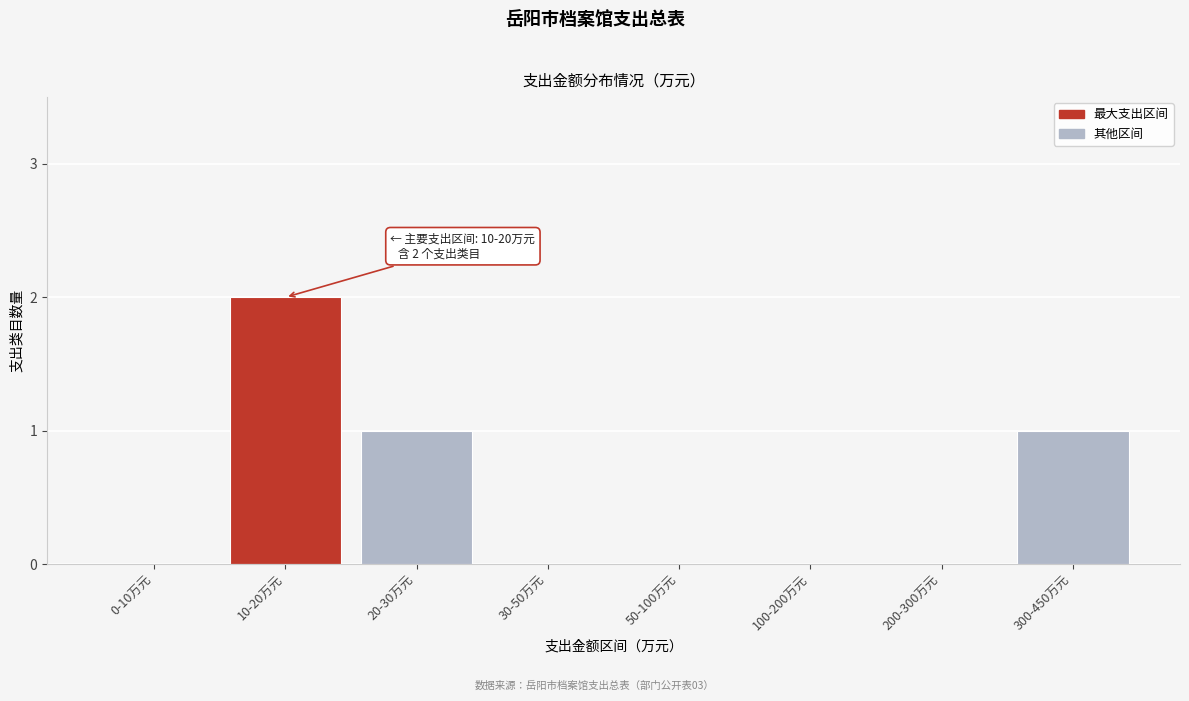

Reading left to right, list all the values displayed in this chart.

0-10万元=0	10-20万元=2	20-30万元=1	30-50万元=0	50-100万元=0	100-200万元=0	200-300万元=0	300-450万元=1